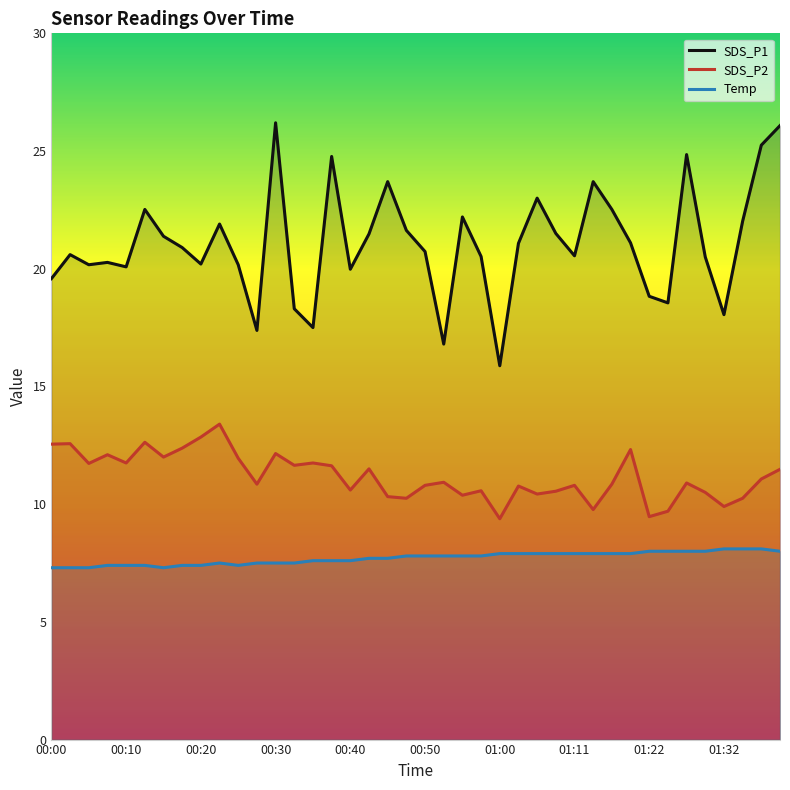

What is the difference between the highest and lowest values at 00:10?

12.7